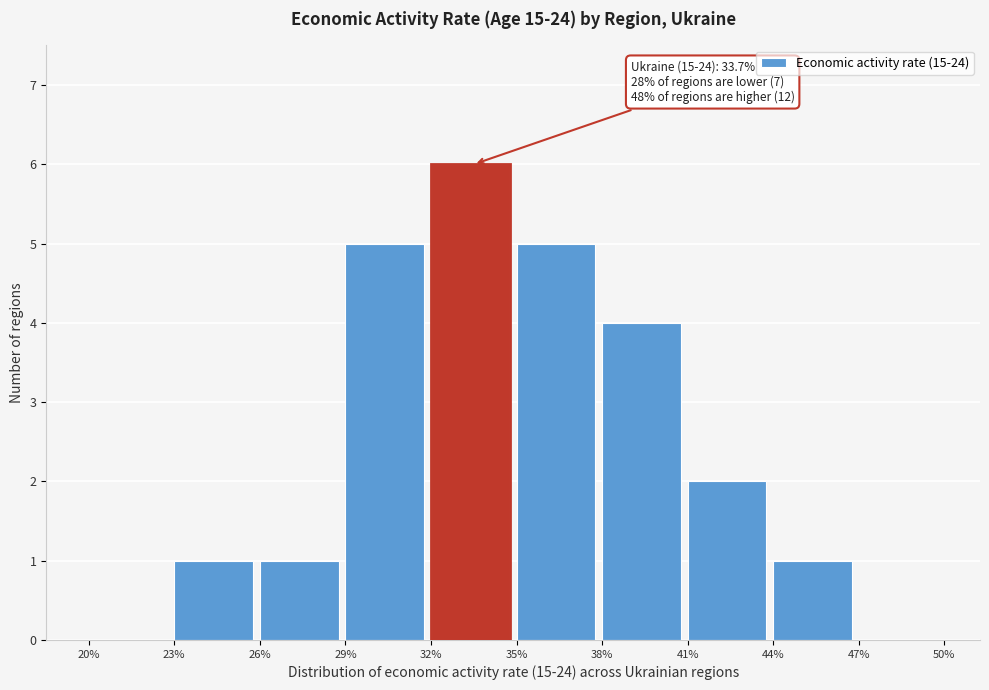

Which range on the x-axis has the tallest bar?

32% to 35%